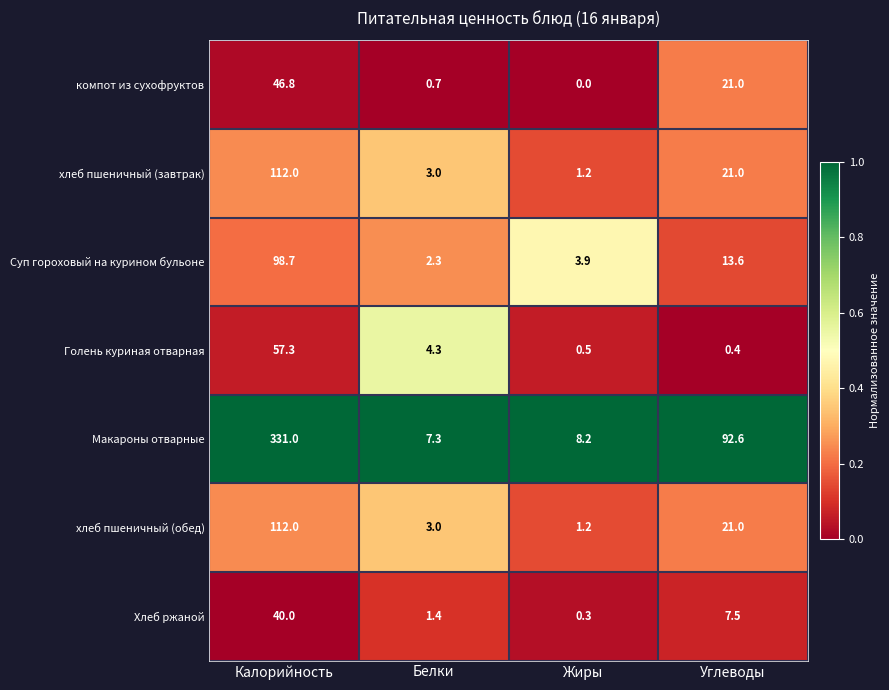

How many distinct data groups are displayed?

7